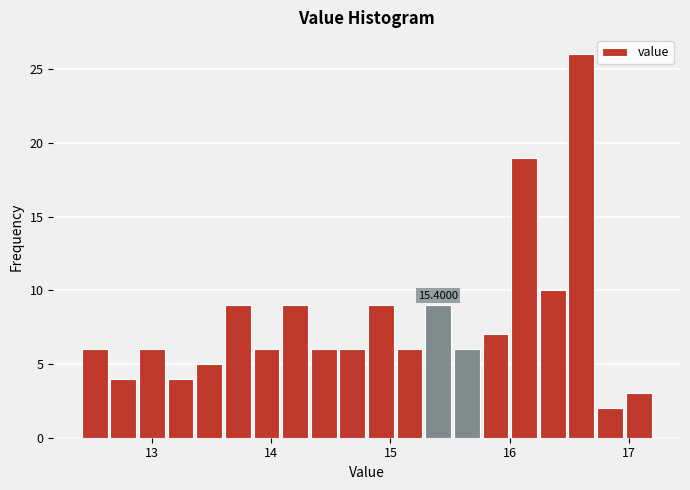

Read against the x-axis, roughly where is the centre of the tallest bar?

16.6